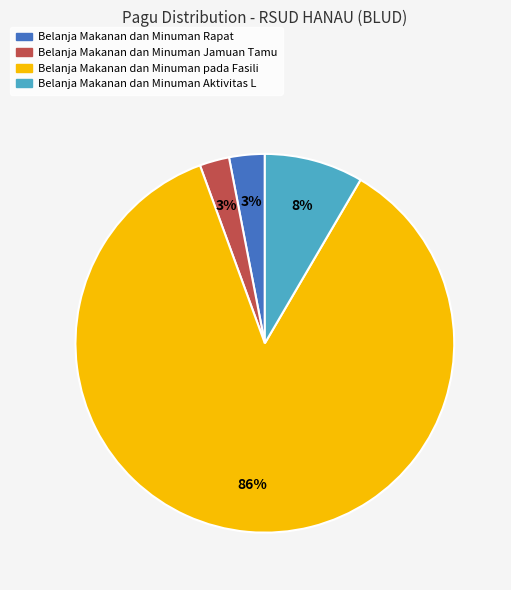

Is there a majority slice in this chart?

Yes